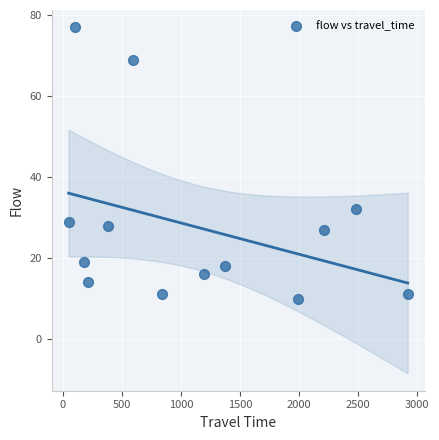

What is the range of X values (max minus min)?

2870